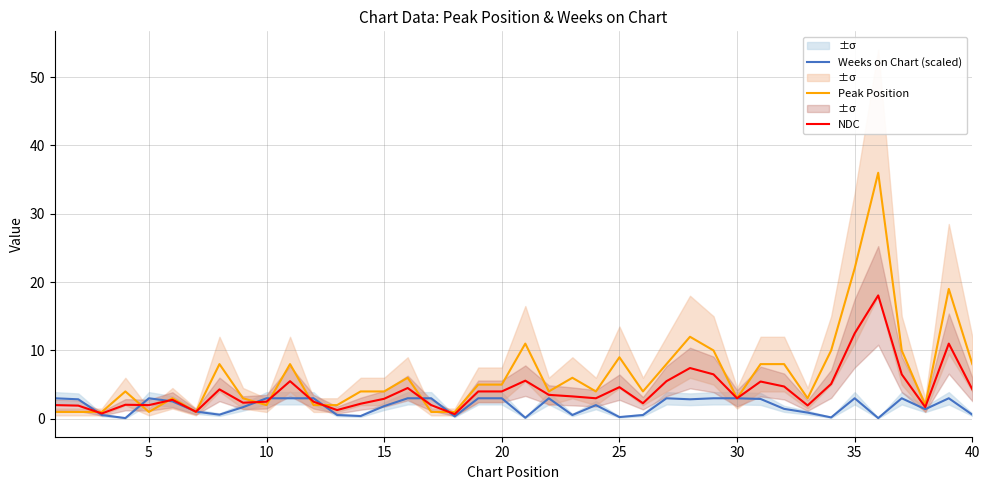

True or false: Peak Position has more than 0 points higher than both neighbors.

True